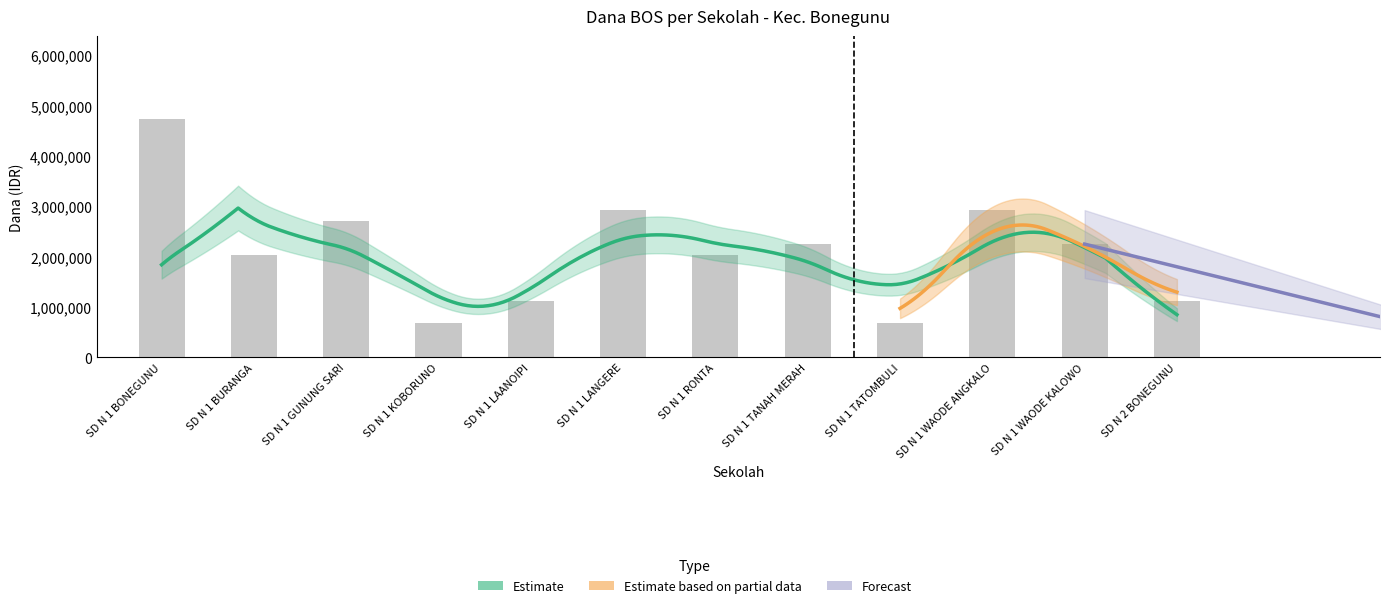

Which has a higher value, SD N 1 KOBORUNO or SD N 2 BONEGUNU?

SD N 2 BONEGUNU